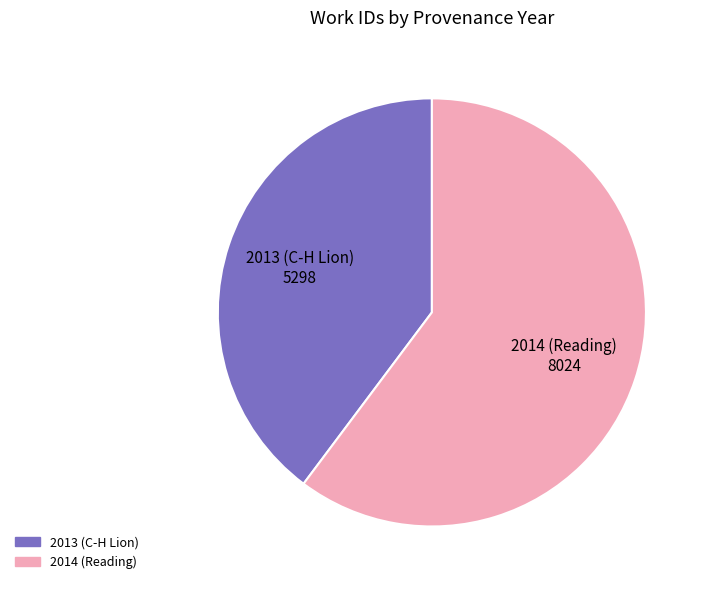

The 2014 (Reading) slice represents 60% of the pie. True or false?

True